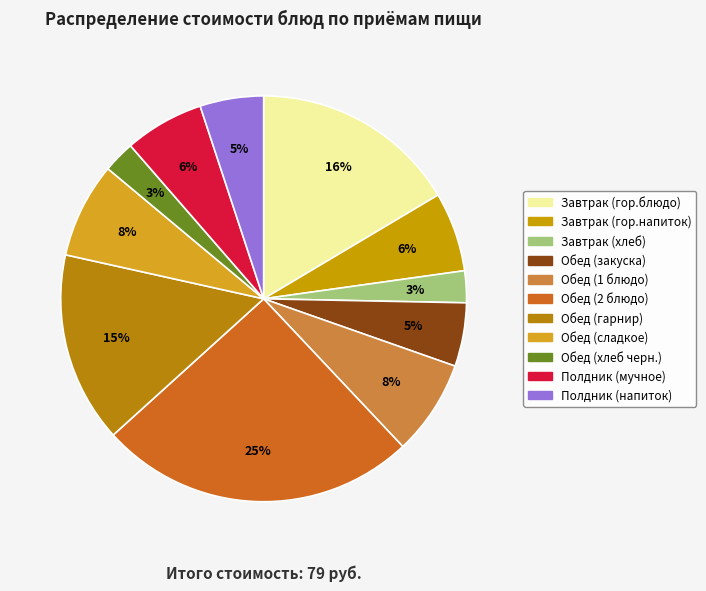

Which slice is the smallest?

Завтрак (хлеб)